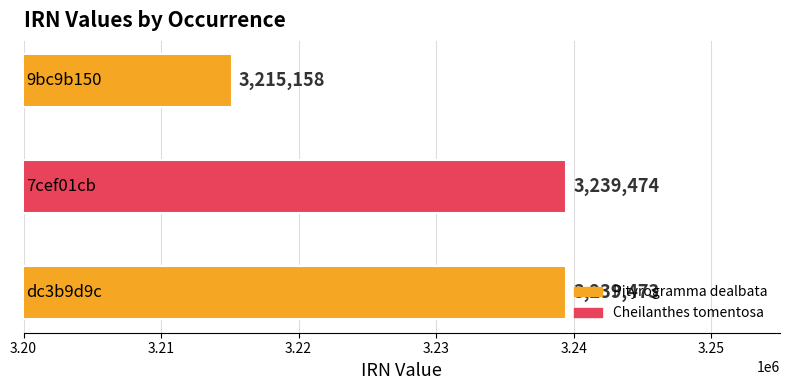

How many values are below 3239473?

1